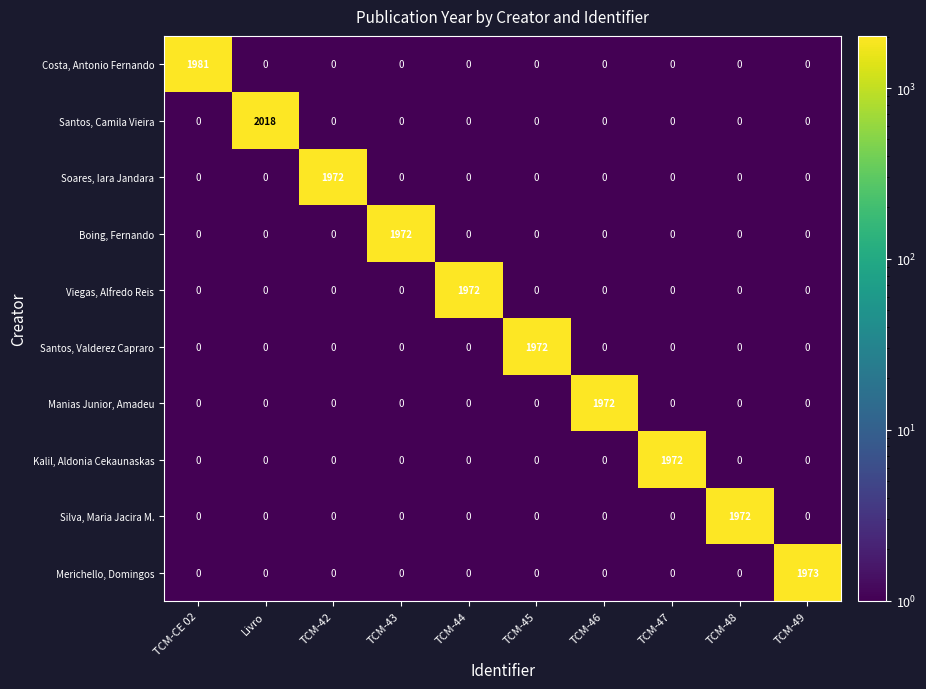

True or false: Soares, Iara Jandara has a value of 0 at TCM-46.

True